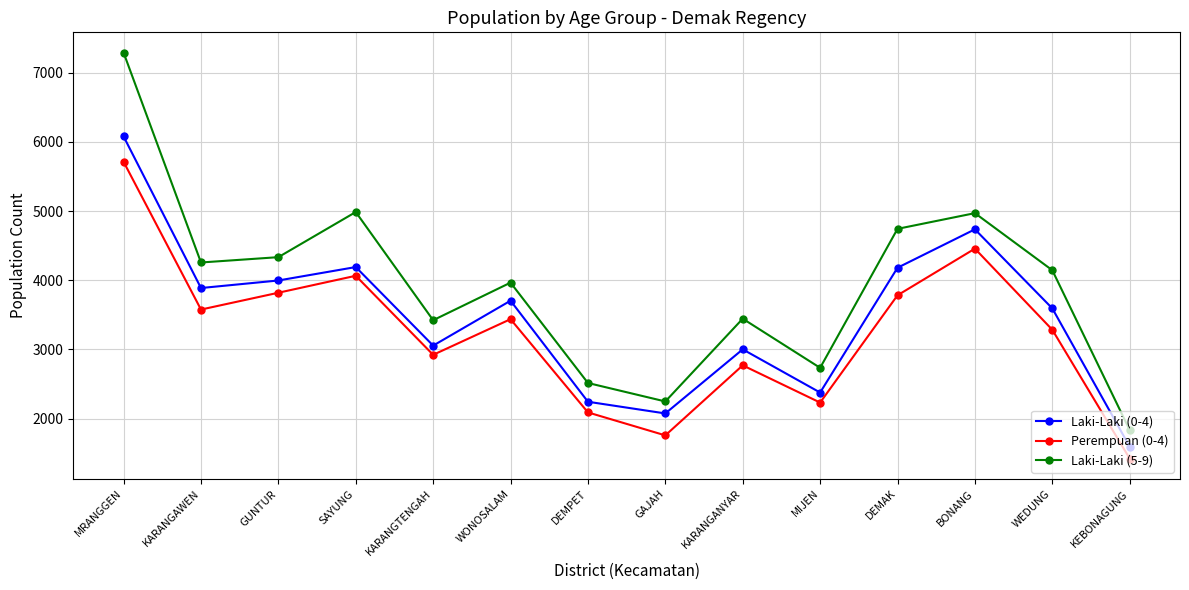

At which category does the chart reach its minimum across all series?

KEBONAGUNG